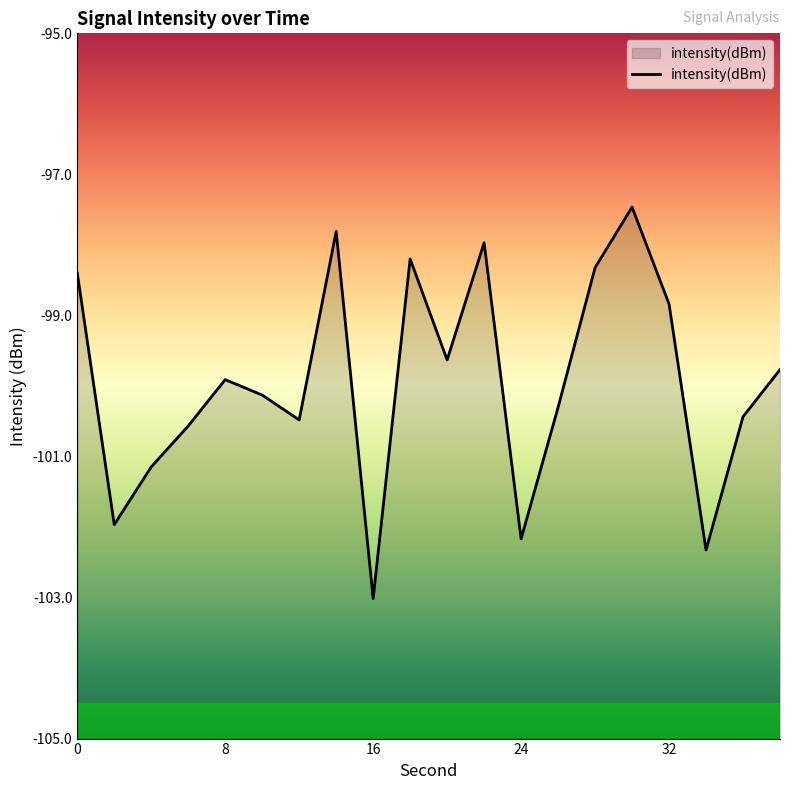

Is it true that the value at 8 is -50.1?

False